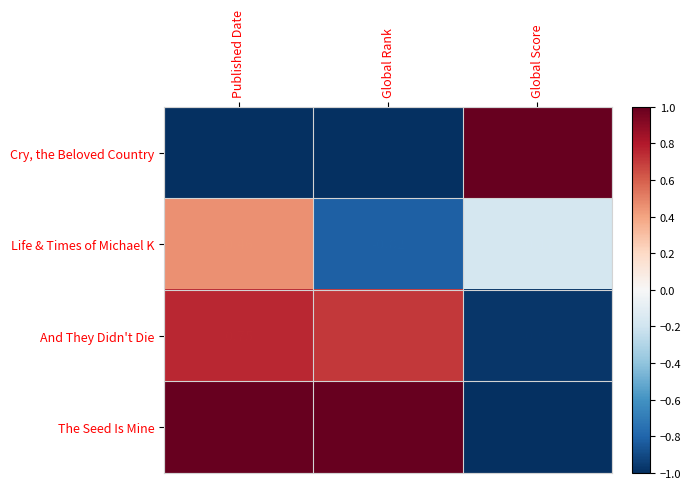

Rank the series at Global Rank from lowest to highest value.

Cry, the Beloved Country, Life & Times of Michael K, And They Didn't Die, The Seed Is Mine